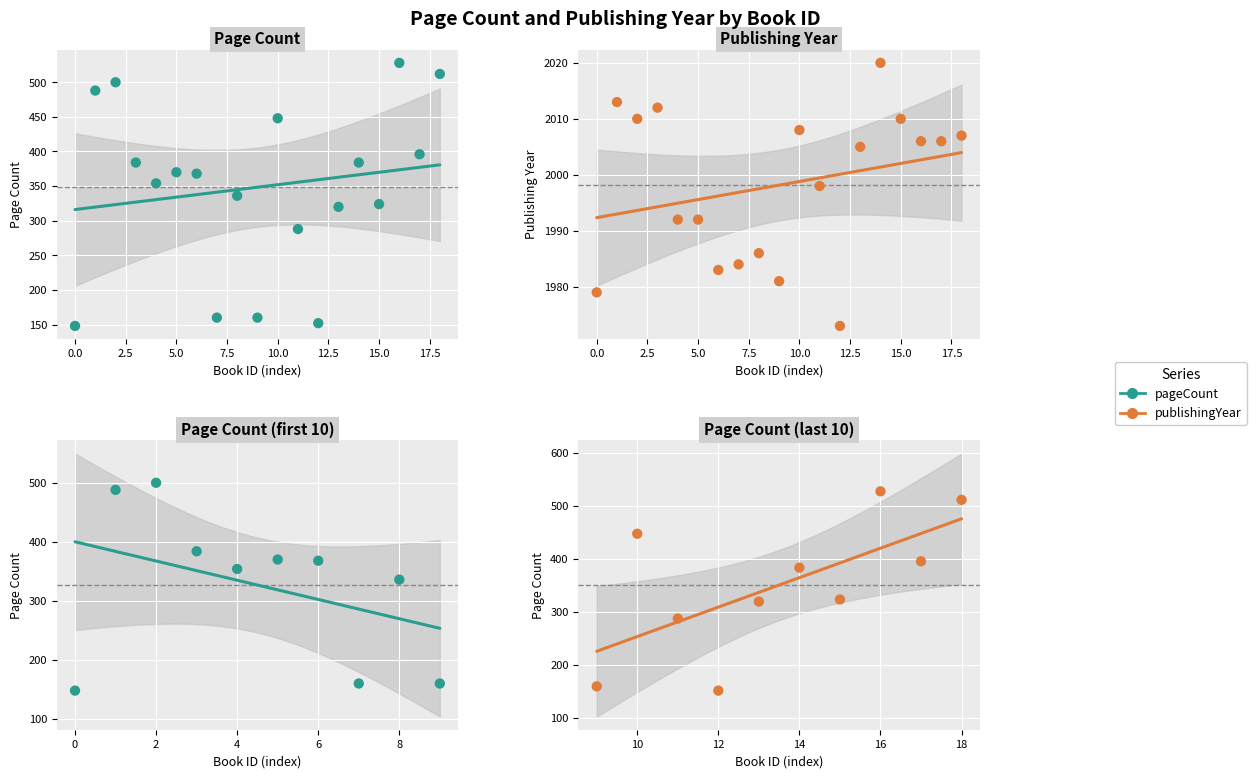

Which series has the widest spread of Y values?

pageCount